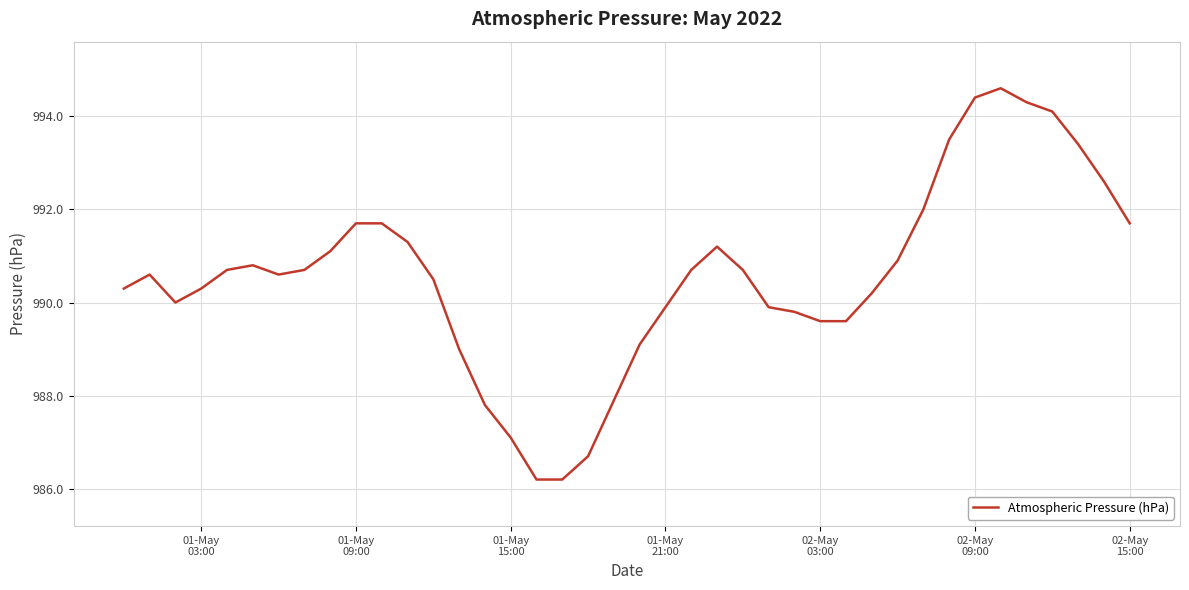

What is the difference between the maximum and minimum values?

8.4